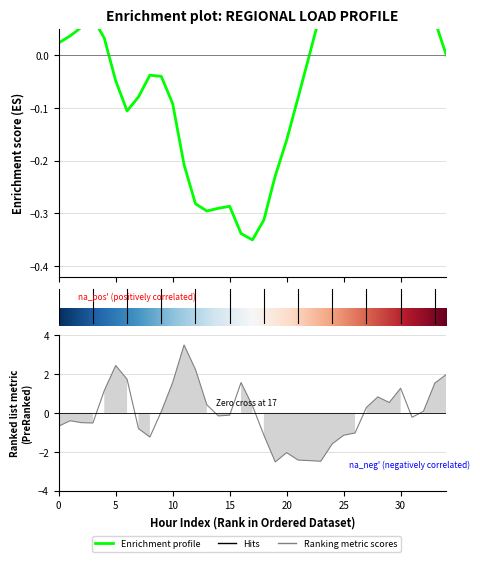

Does the chart have visible grid lines?

Yes